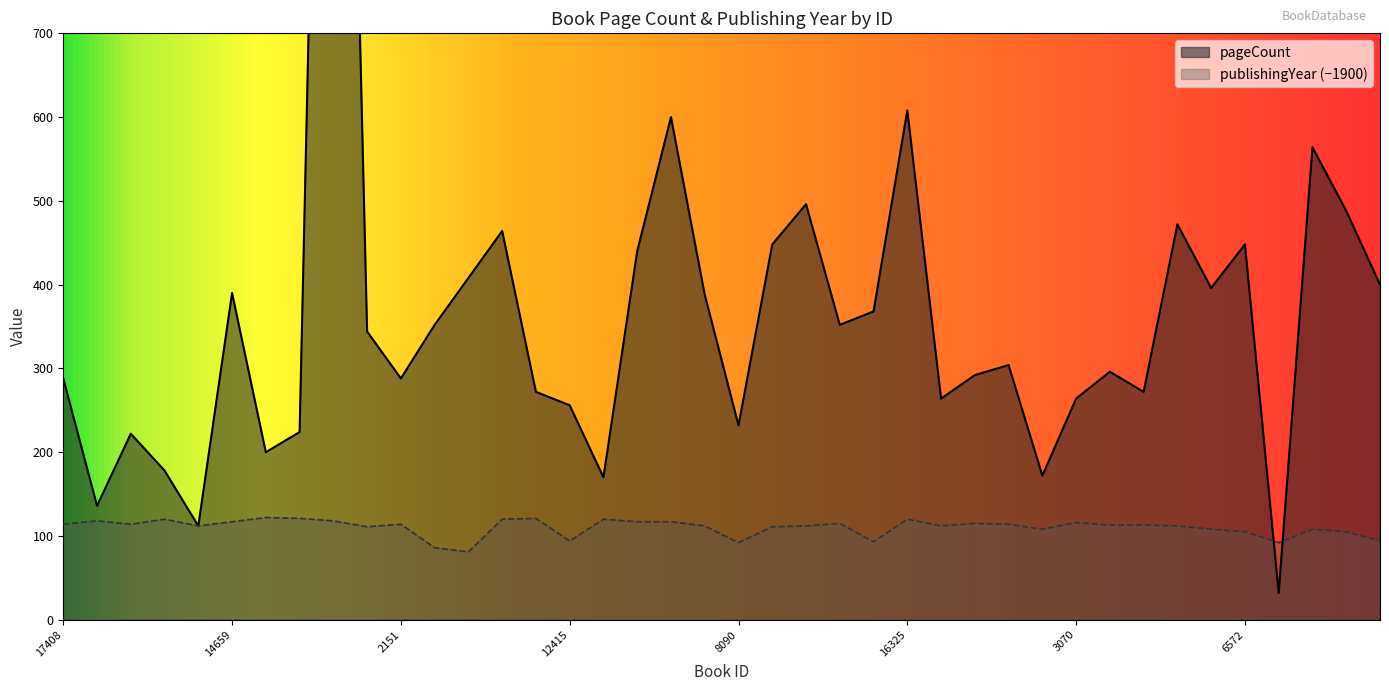

What is the minimum value for pageCount?

32